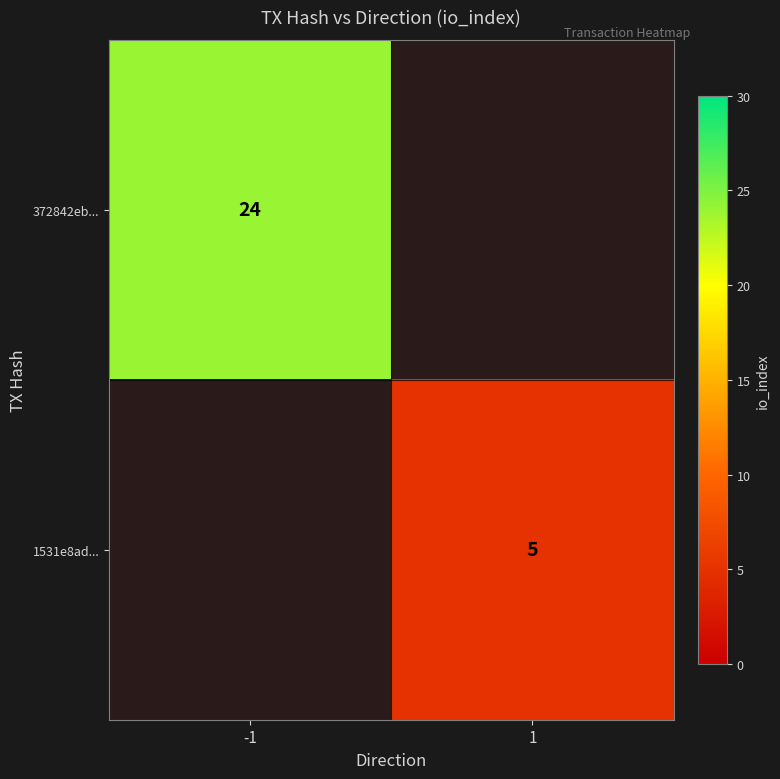

The value of 372842eb... at -1 is 24. True or false?

True